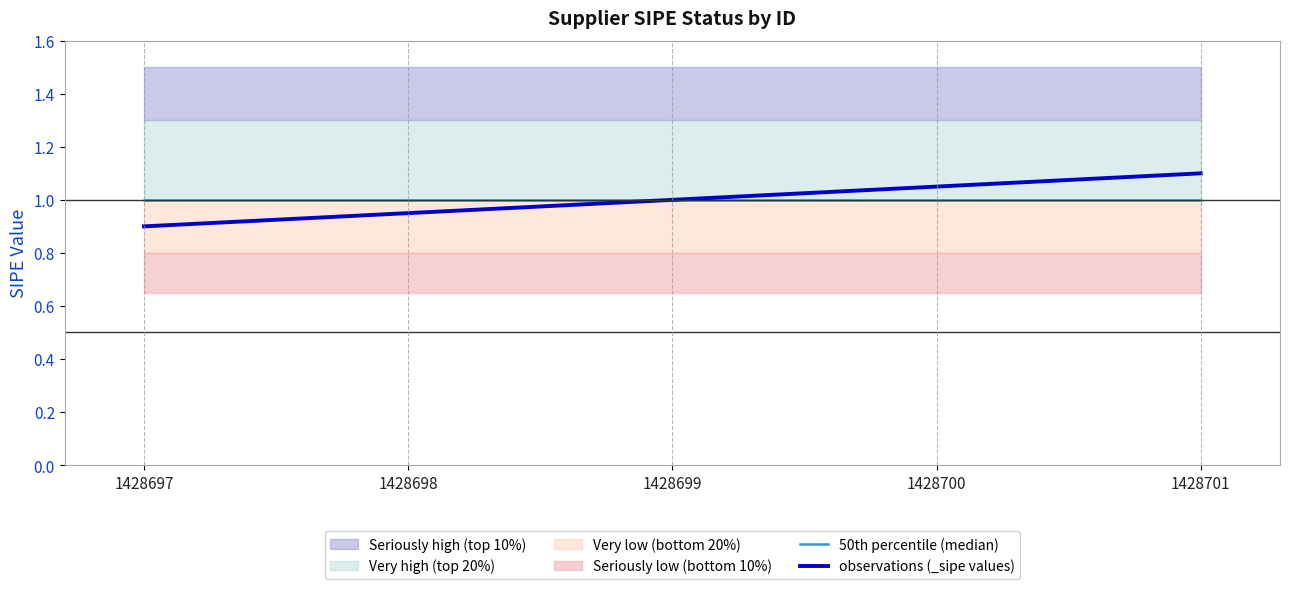

Read the 50th percentile (median) value at 1428697.

1.0